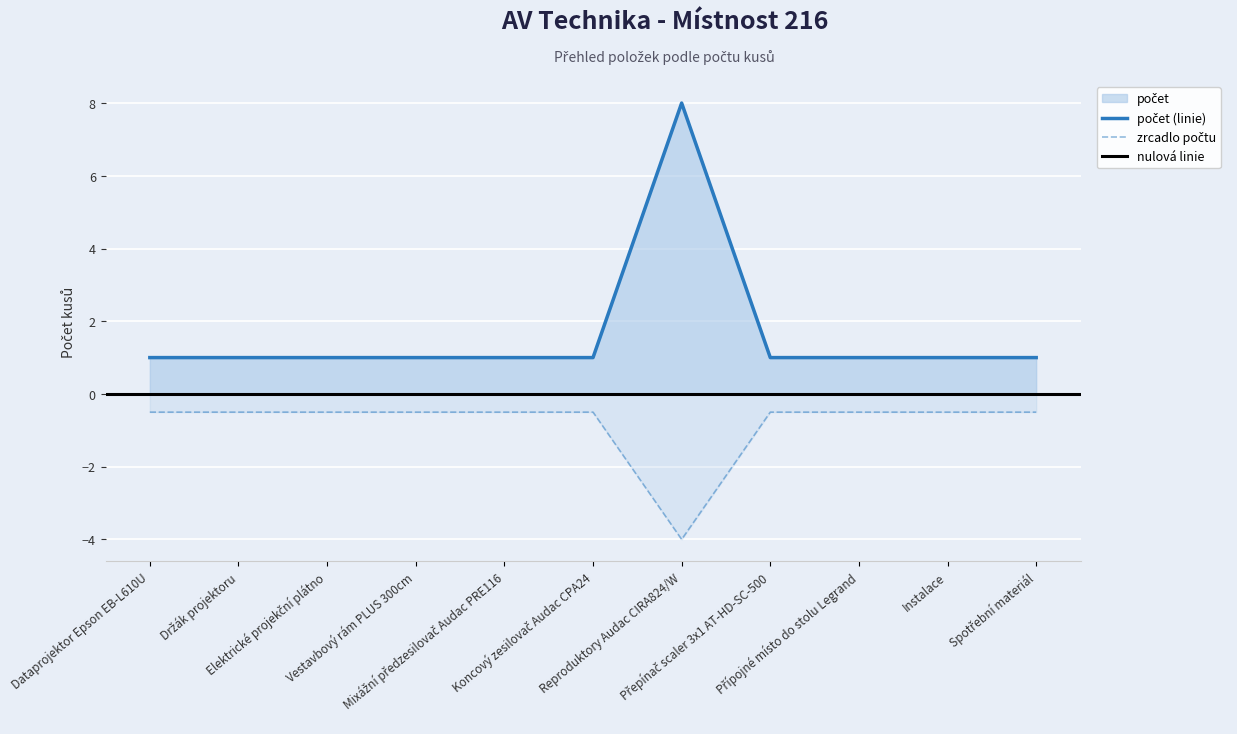

At which category does the chart reach its minimum across all series?

Dataprojektor Epson EB-L610U